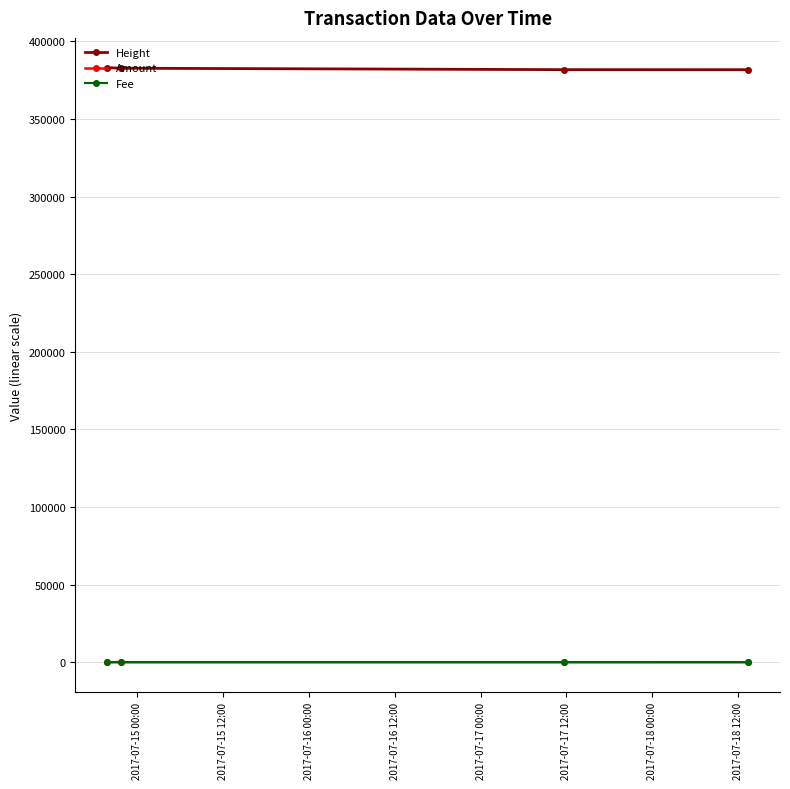

At how many categories does at least one series exceed 66002?

4